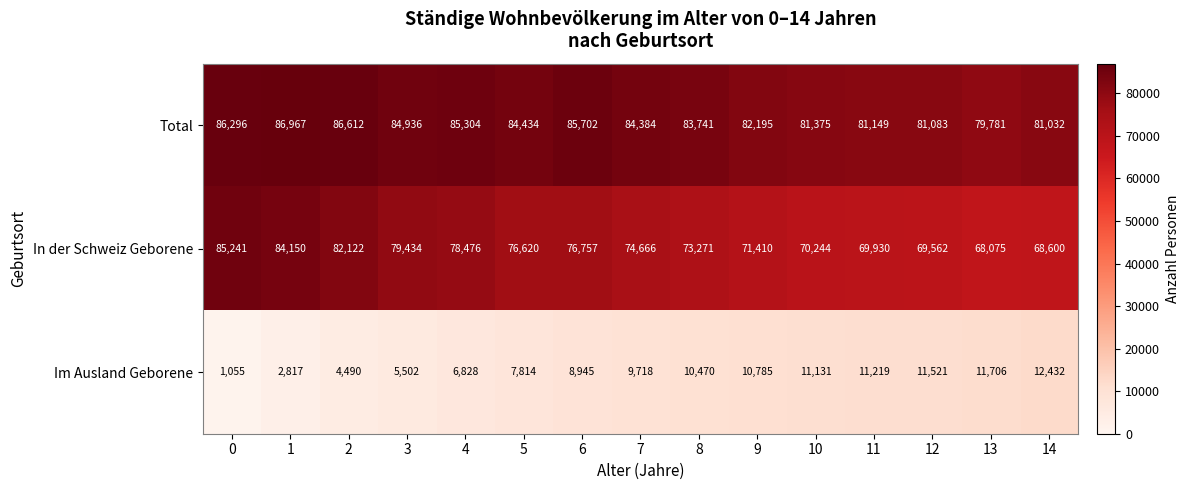

Read the Im Ausland Geborene value at 1.

2817